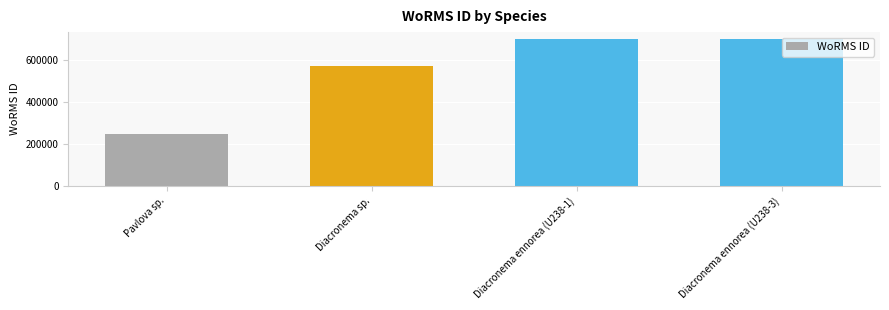

Does the chart contain any negative values?

No